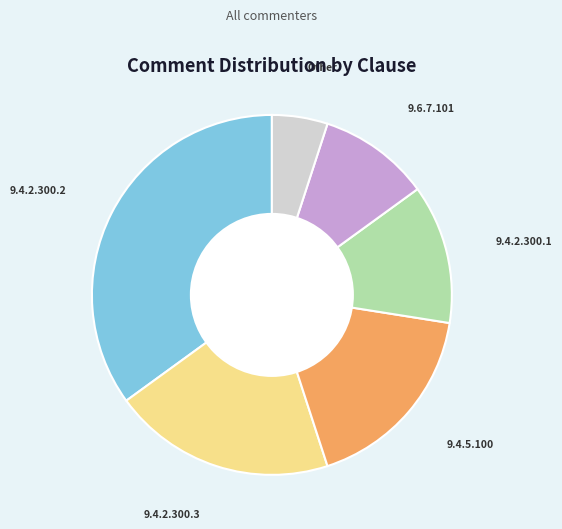

Is the sum of 9.4.2.300.1 and 9.4.2.300.2 greater than half?

No